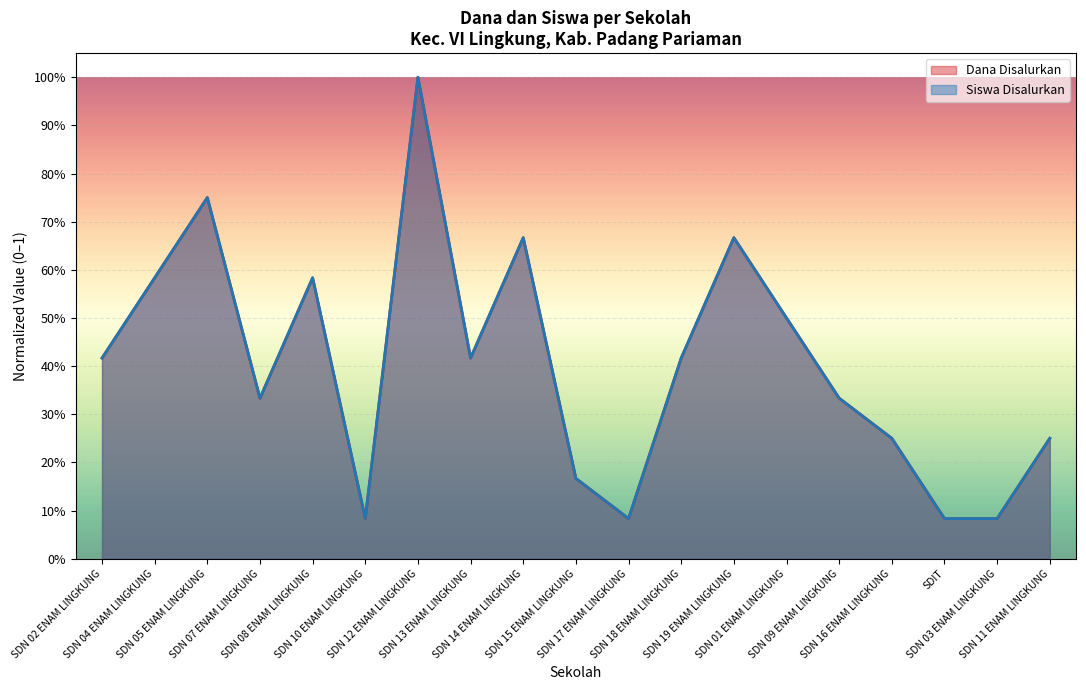

True or false: Dana Disalurkan and Siswa Disalurkan intersect in this chart.

False